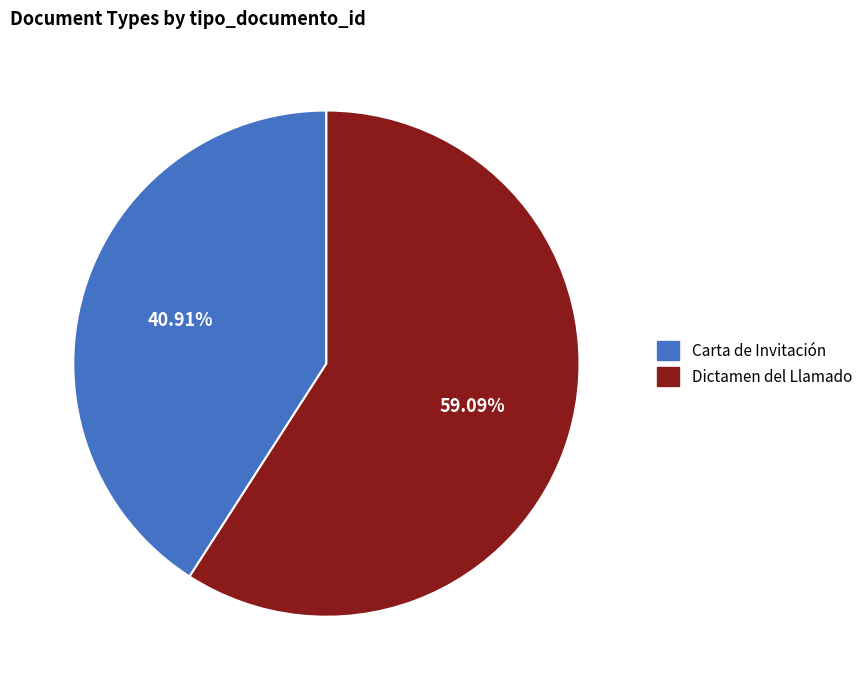

What percentage do Carta de Invitación and Dictamen del Llamado together represent?

100.0%